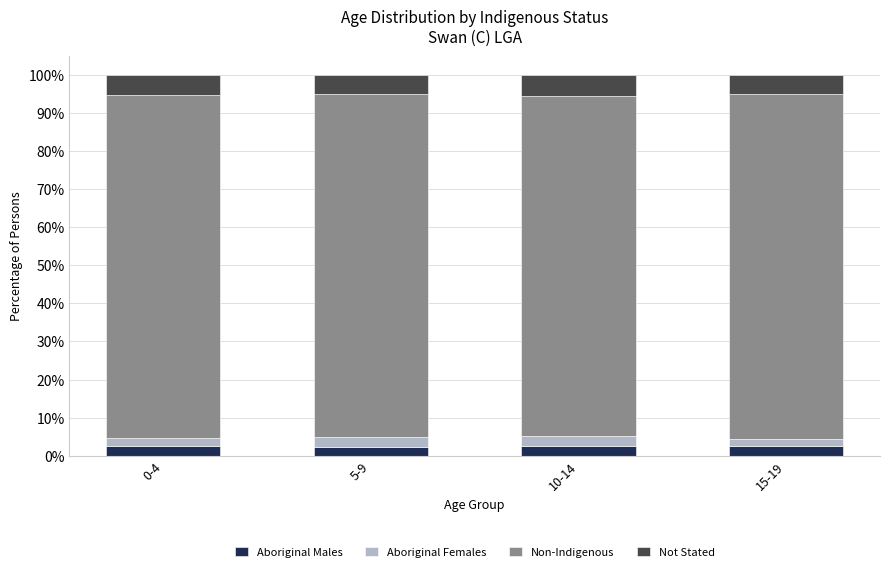

What is the total value across all series at 0-4?

100.0